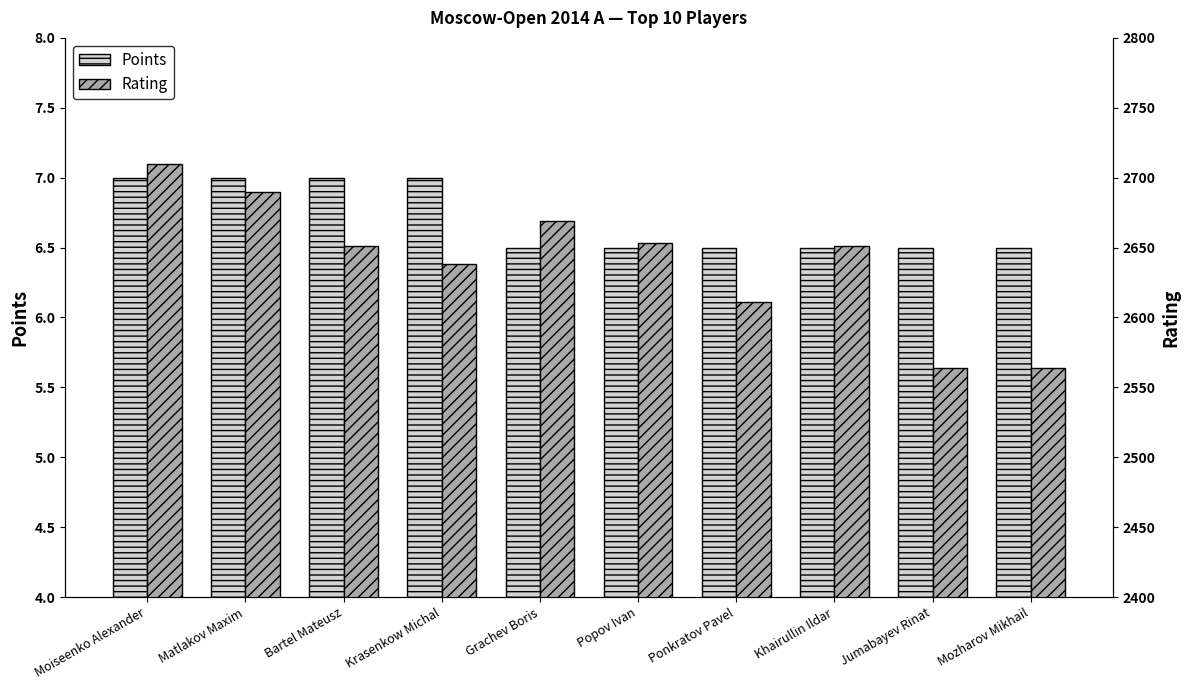

Is the value of Rating at Bartel Mateusz greater than the value of Points at Grachev Boris?

Yes